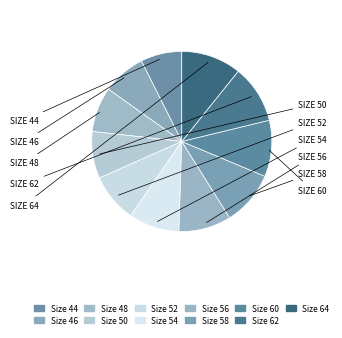

How many segments does this pie chart have?

11